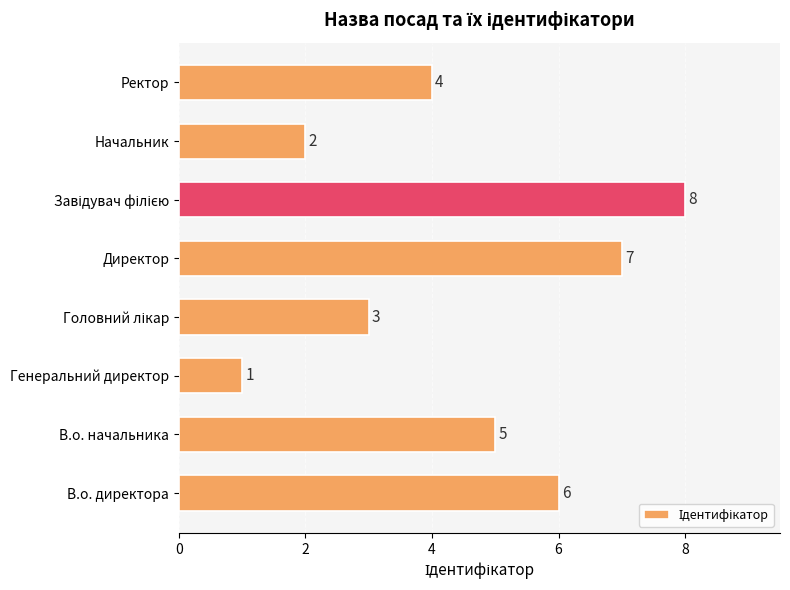

What is the change in value from Начальник to Ректор?

+2